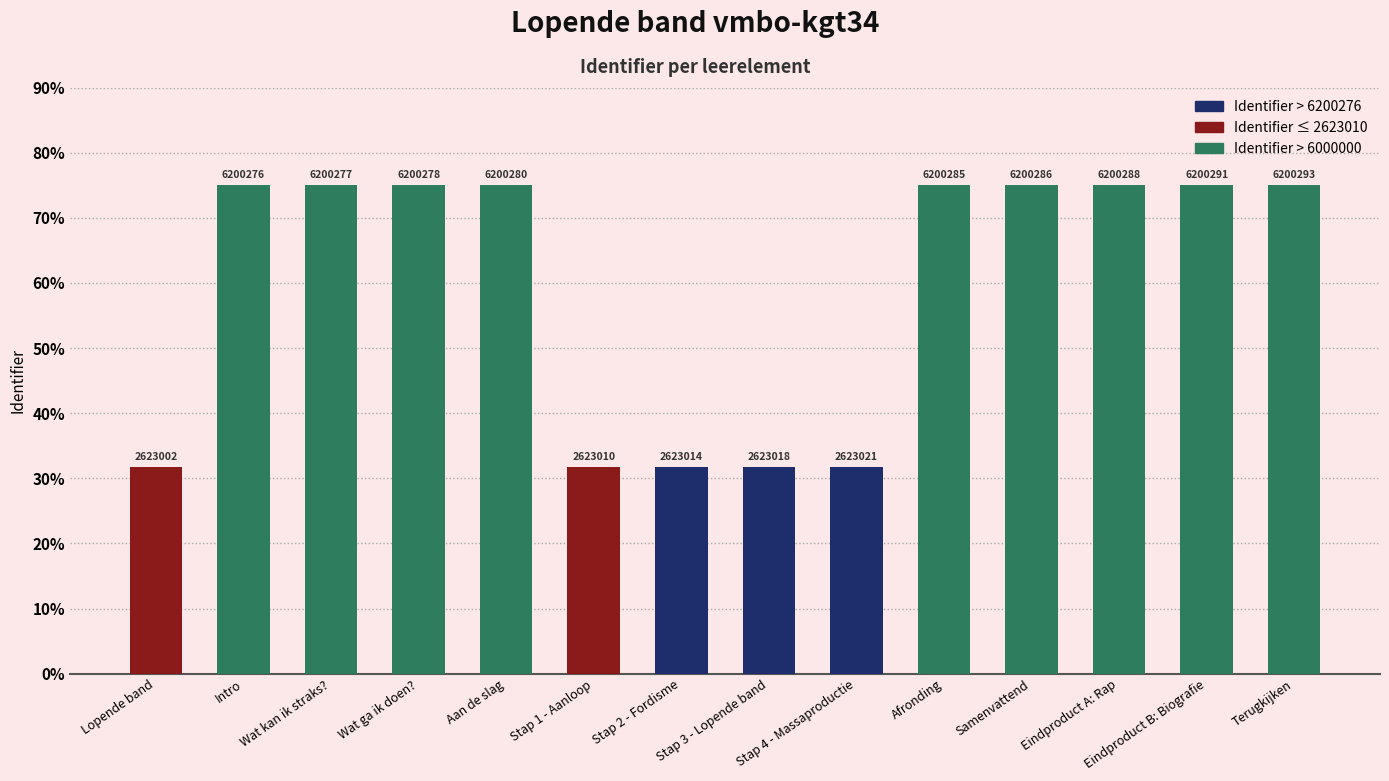

Does the chart contain any negative values?

No